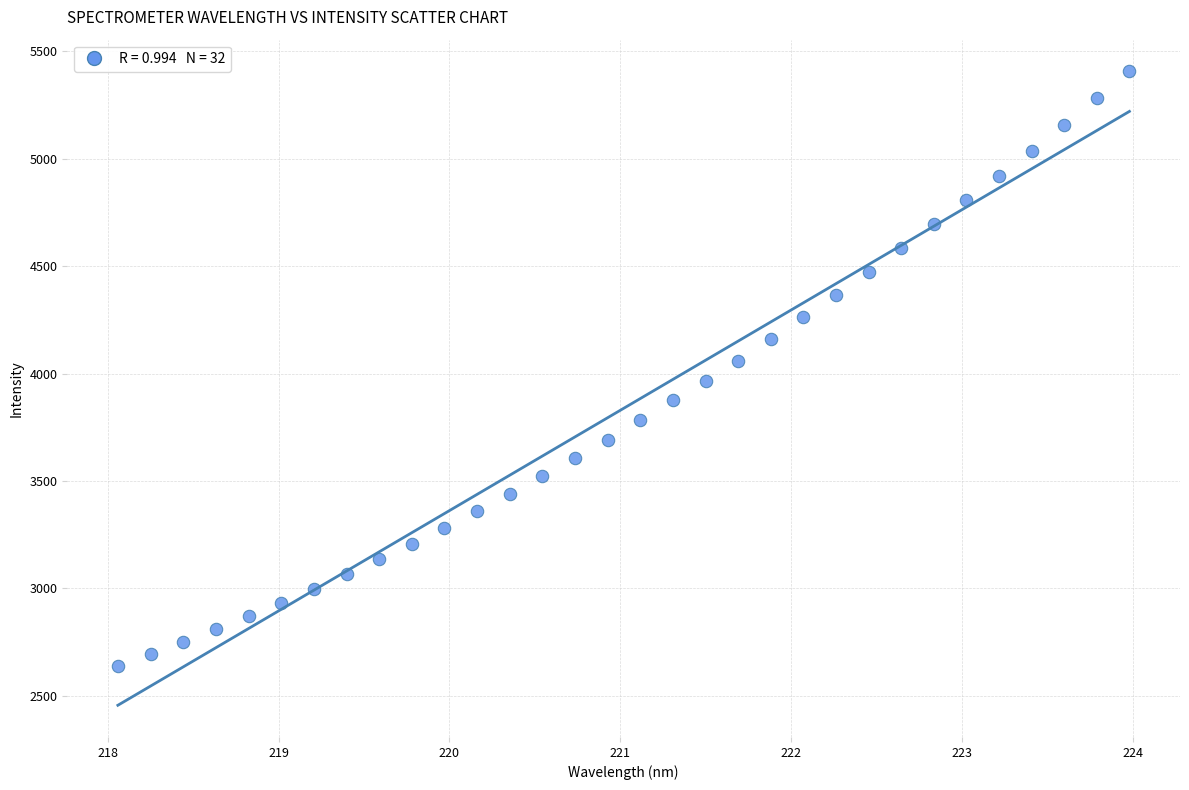

What is the range of Y values (max minus min)?

2768.5